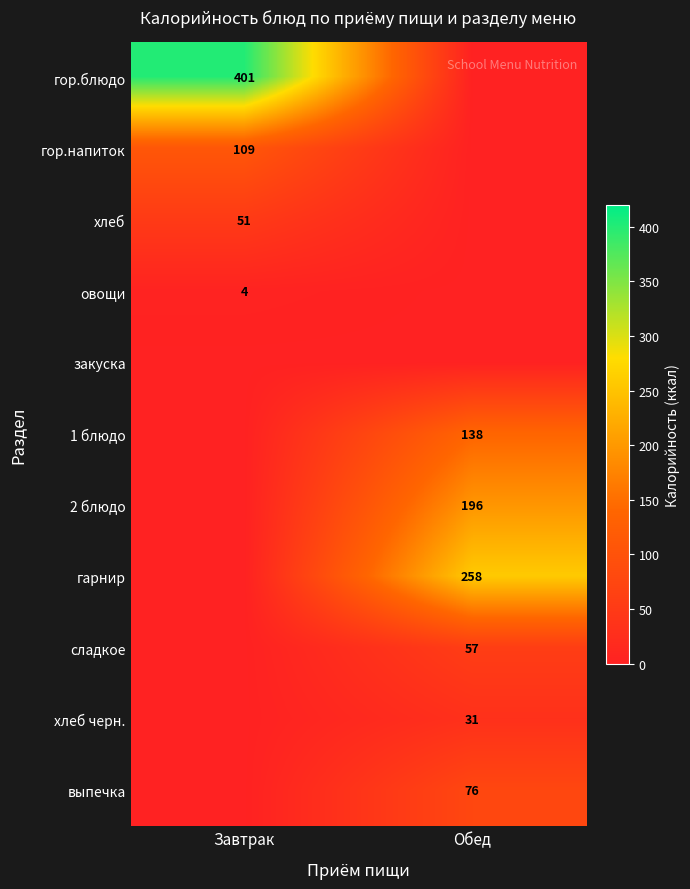

What is the greatest value displayed?

401.0